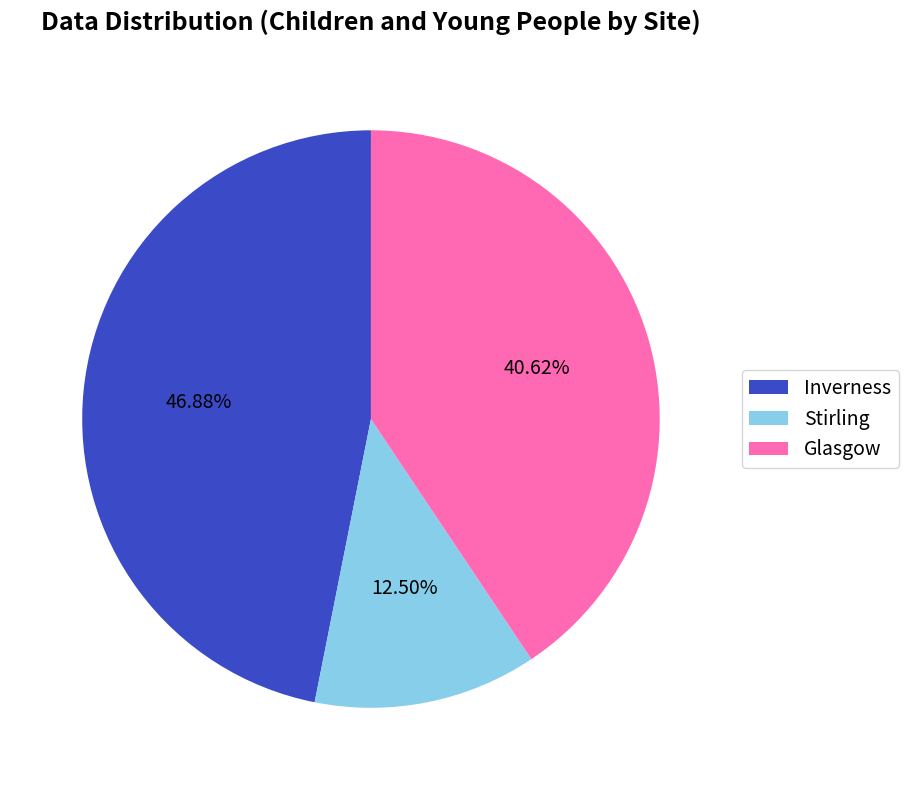

To the nearest percent, what is the combined percentage of Stirling and Glasgow?

53%